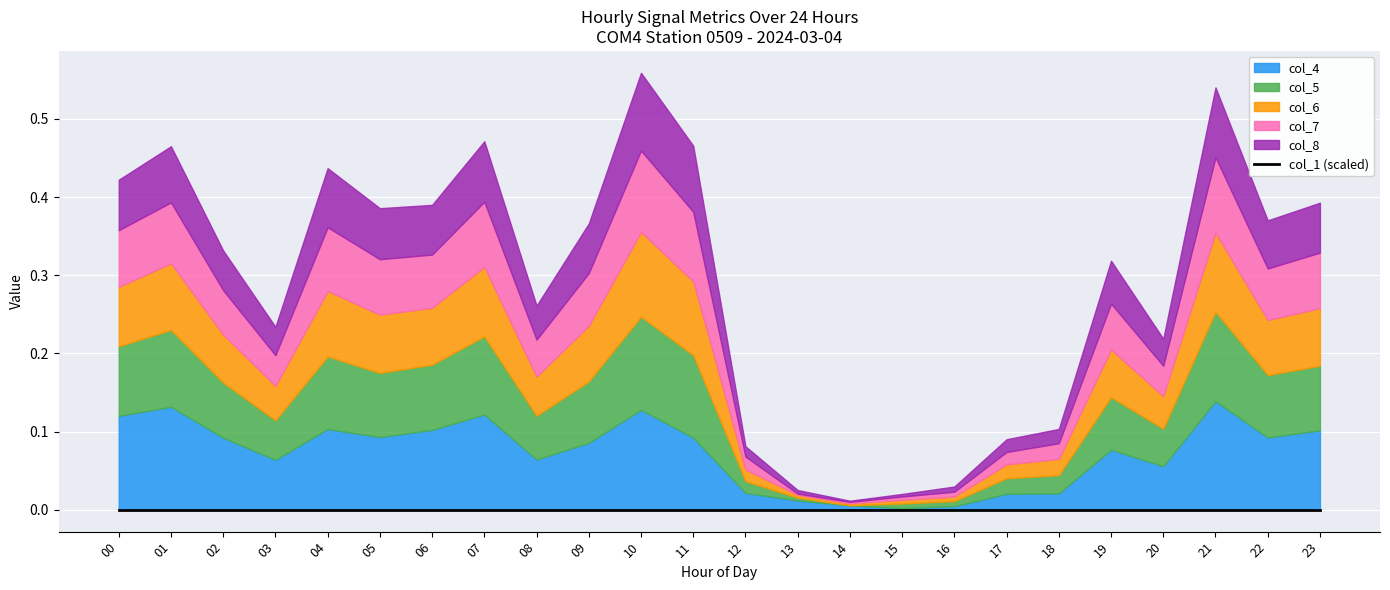

Between 11 and 18, which is larger?

11